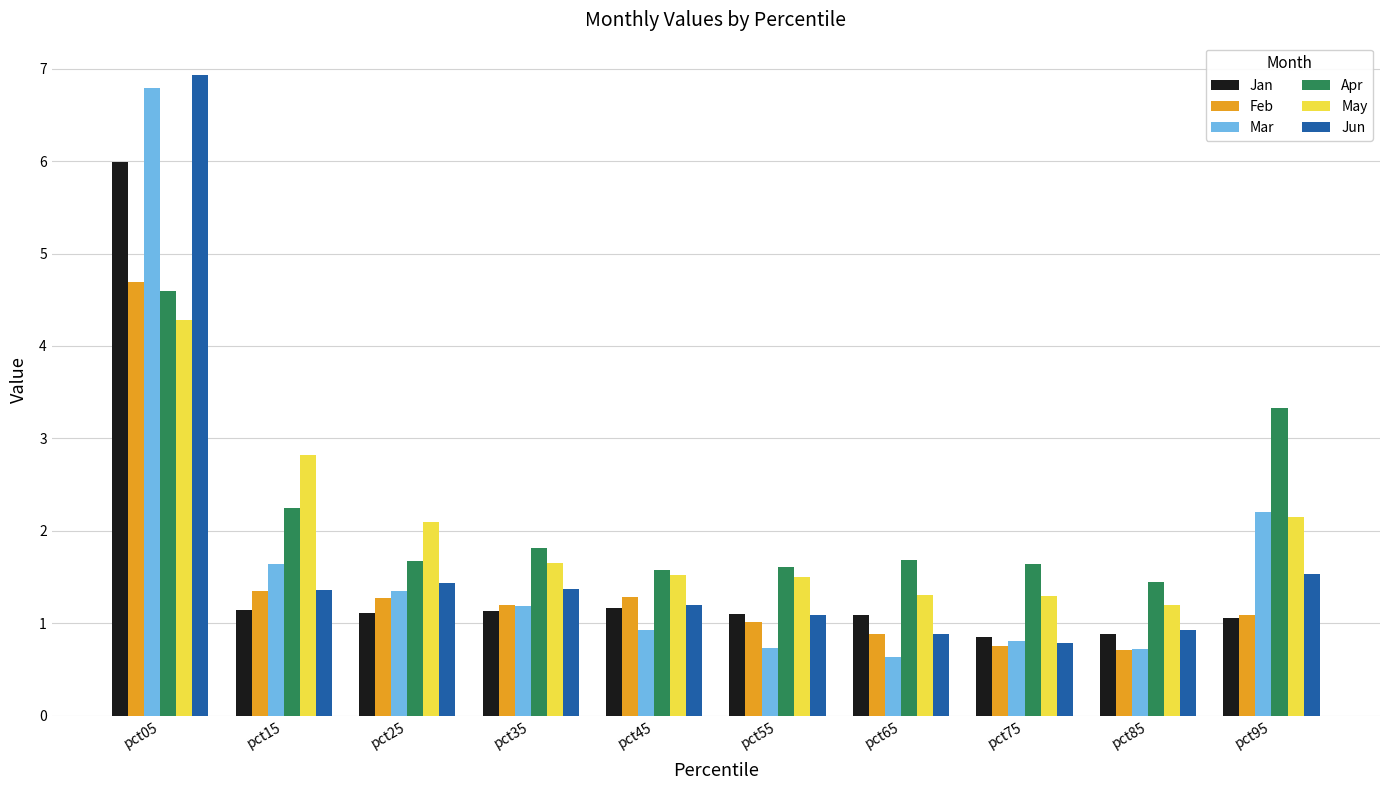

How many categories are shown in the chart?

10